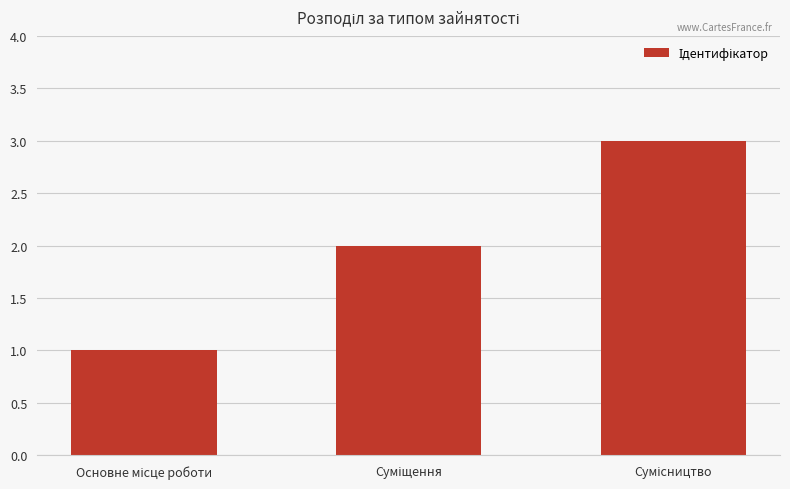

What is the greatest value displayed?

3